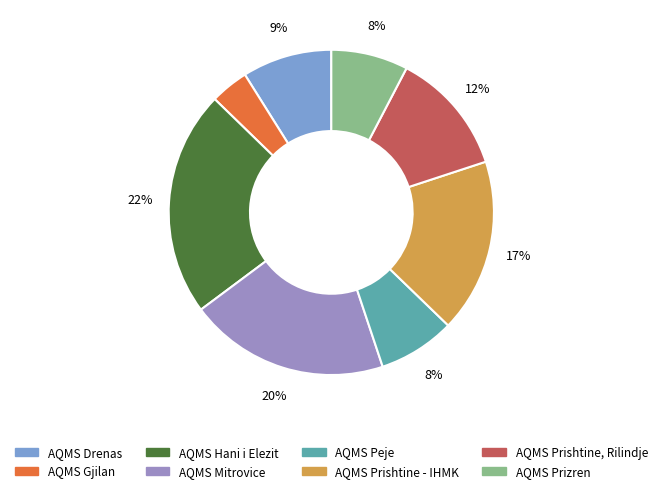

True or false: AQMS Prishtine, Rilindje accounts for 12% of the total.

True